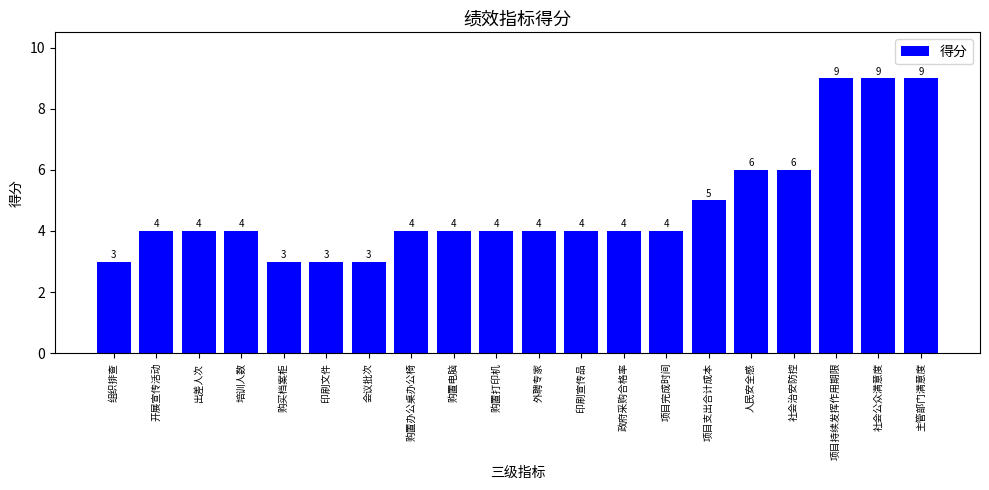

Is it true that the value at 政府采购合格率 is 4?

True